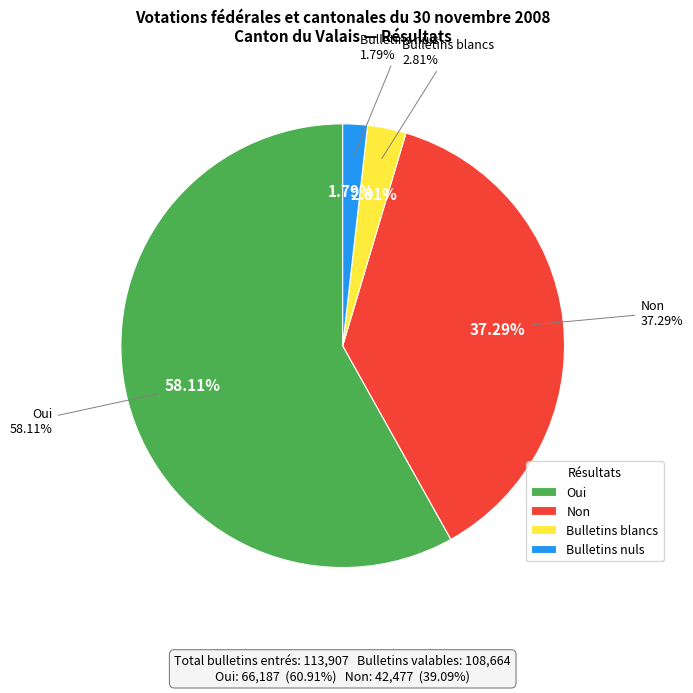

Which slice is the smallest?

Bulletins nuls